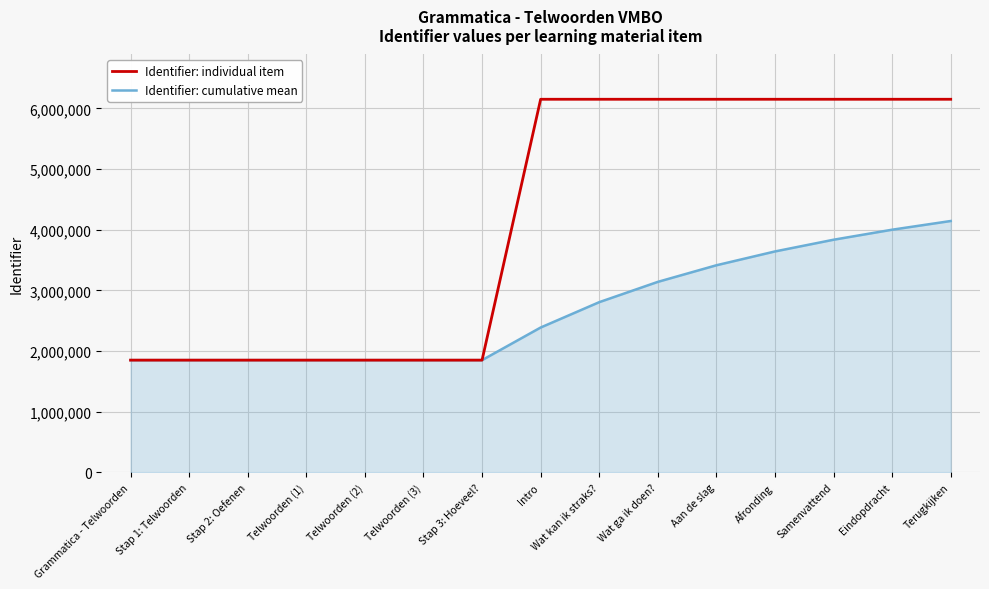

What is the smallest value displayed?

1850217.0